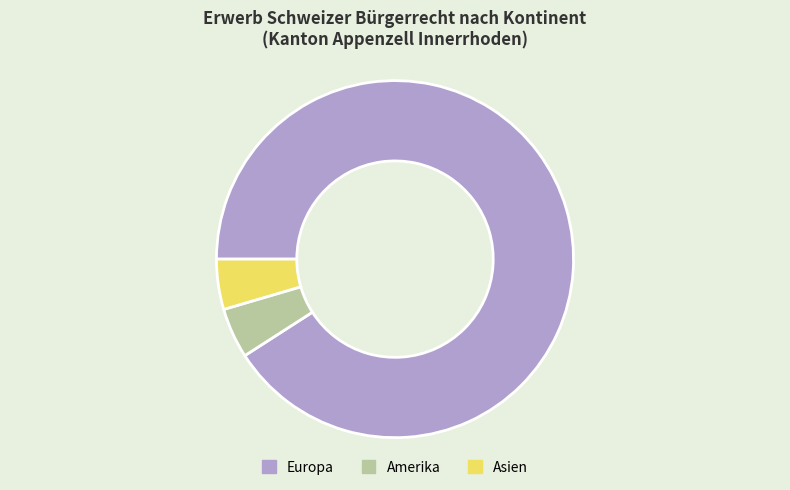

Does Europa account for over 50% of the chart?

Yes